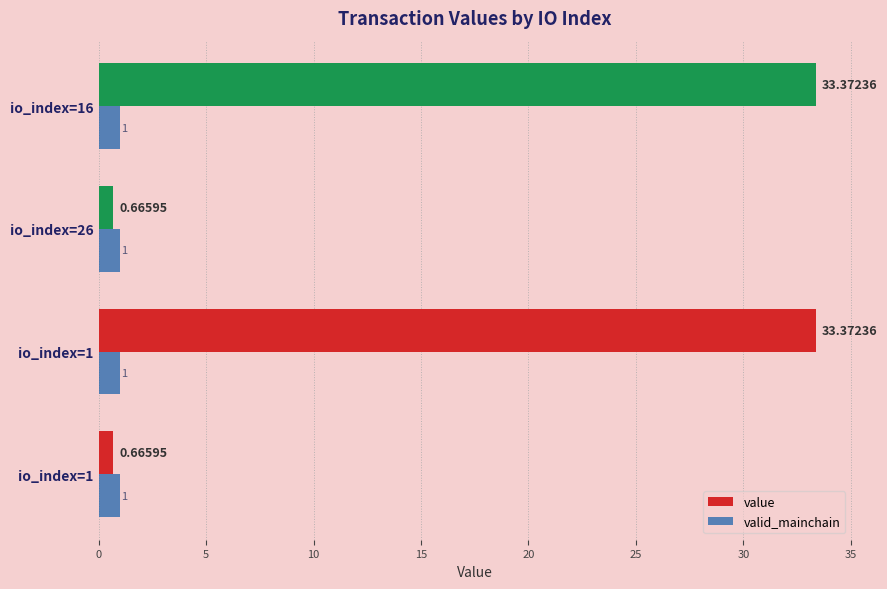

What are all the series names shown in the legend?

value, valid_mainchain